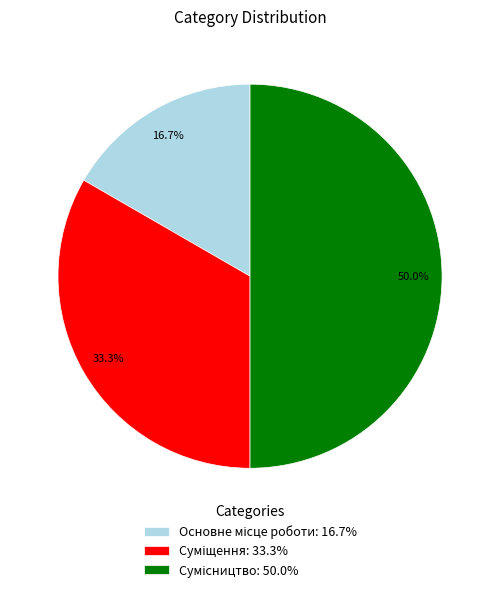

To the nearest percent, what portion does Сумісництво represent?

50%